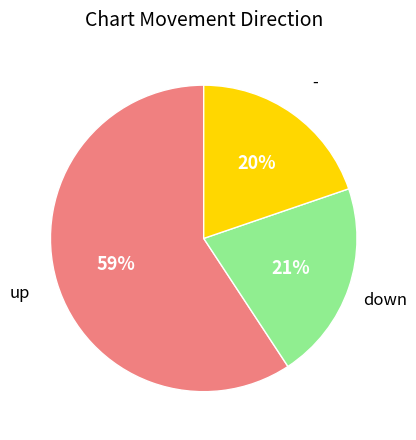

Is there a majority slice in this chart?

Yes